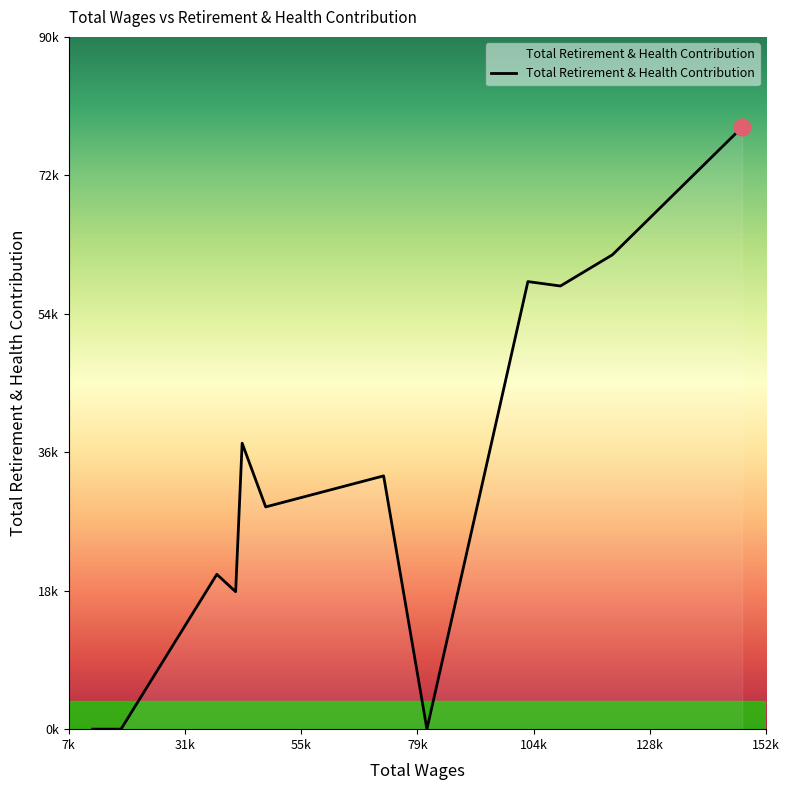

Is this an area chart (filled region under the line)?

Yes